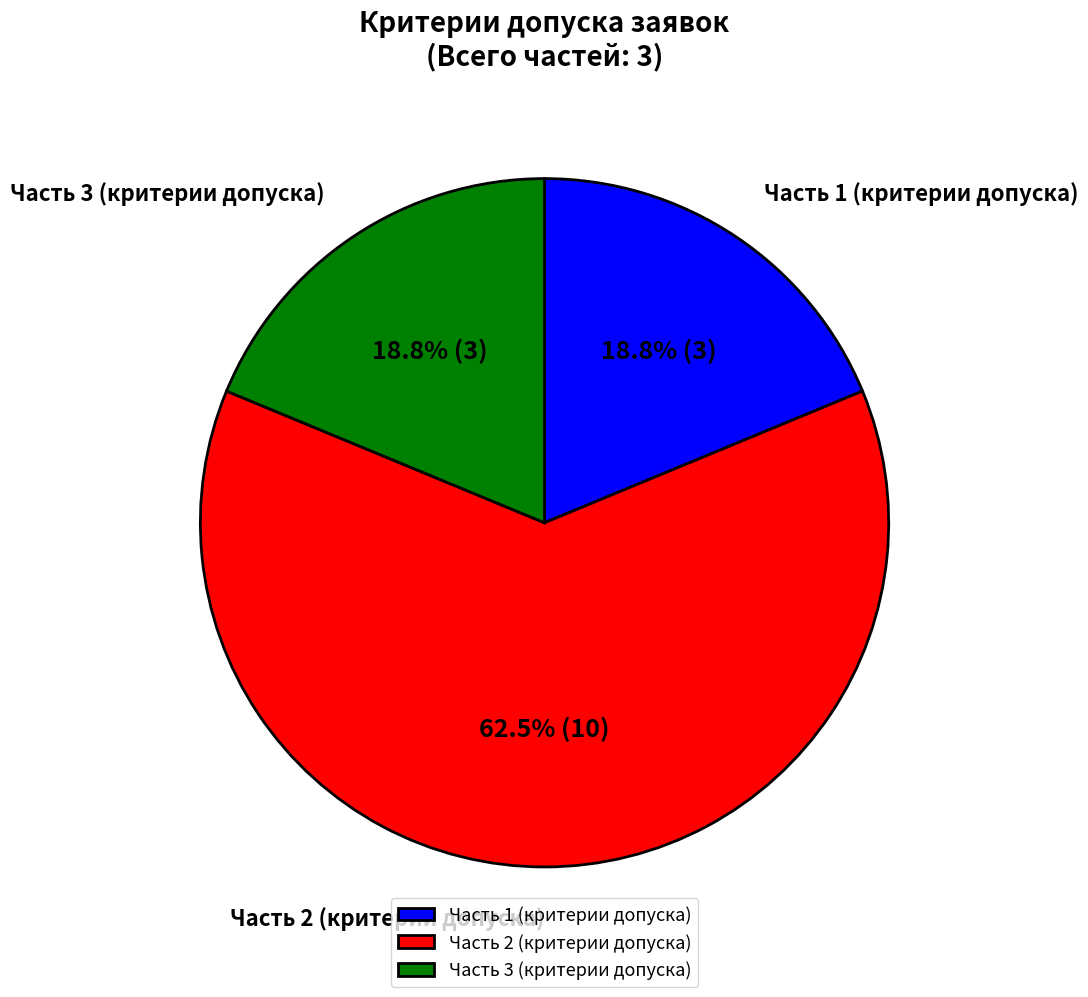

What is the majority slice?

Часть 2 (критерии допуска)